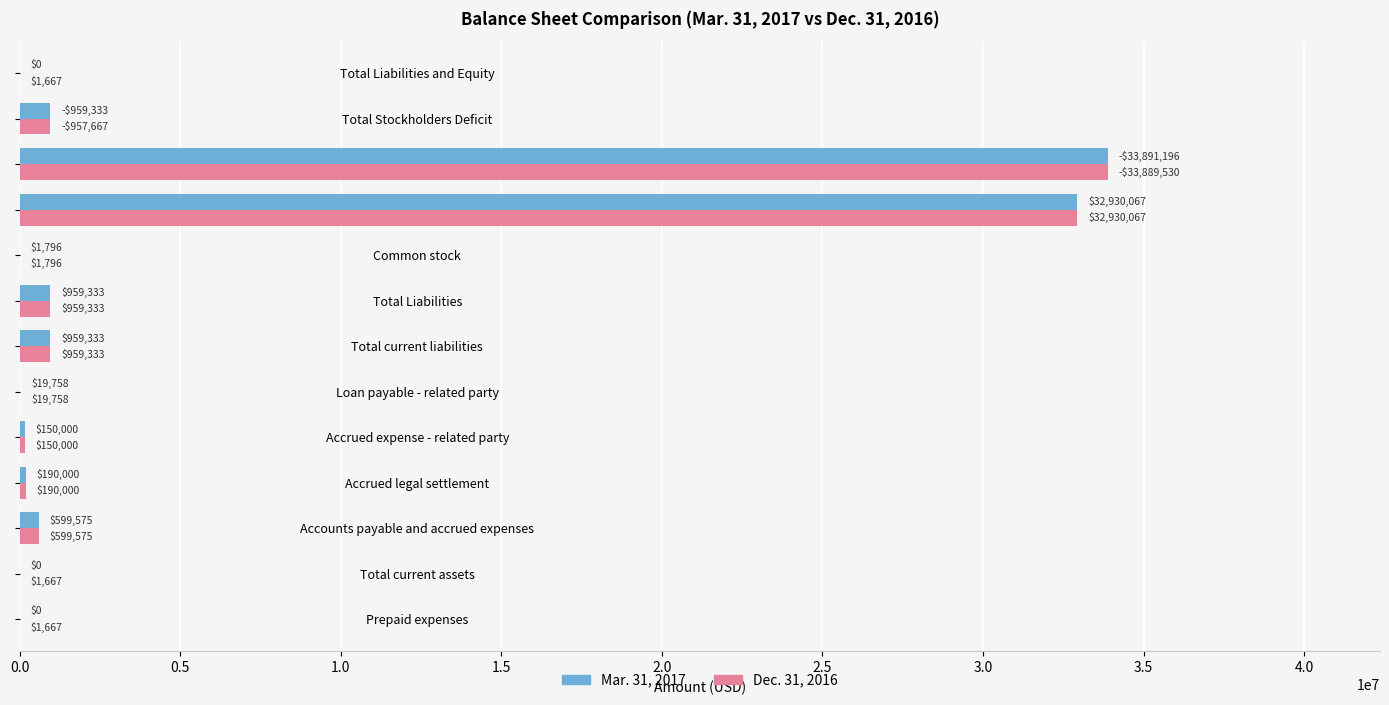

At which category does the chart reach its peak across all series?

Retained deficit